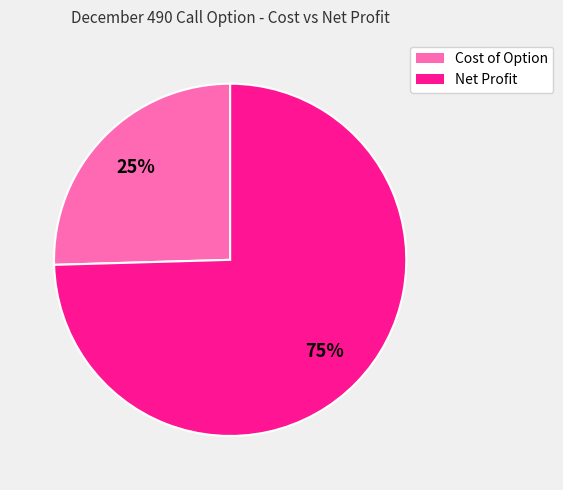

Between Cost of Option and Net Profit, which is larger?

Net Profit